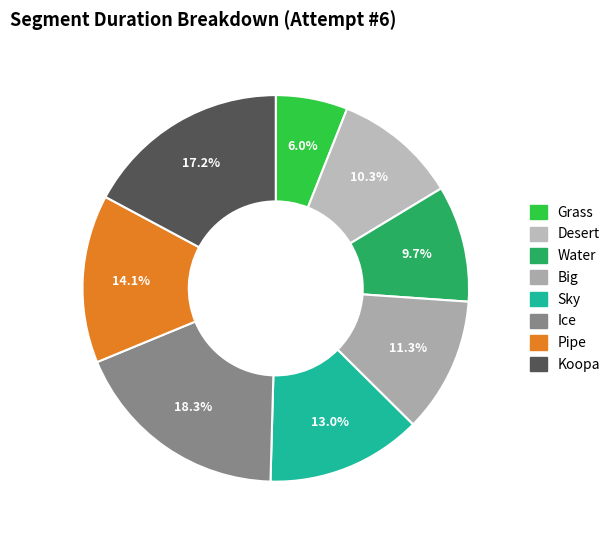

True or false: Big accounts for 22% of the total.

False